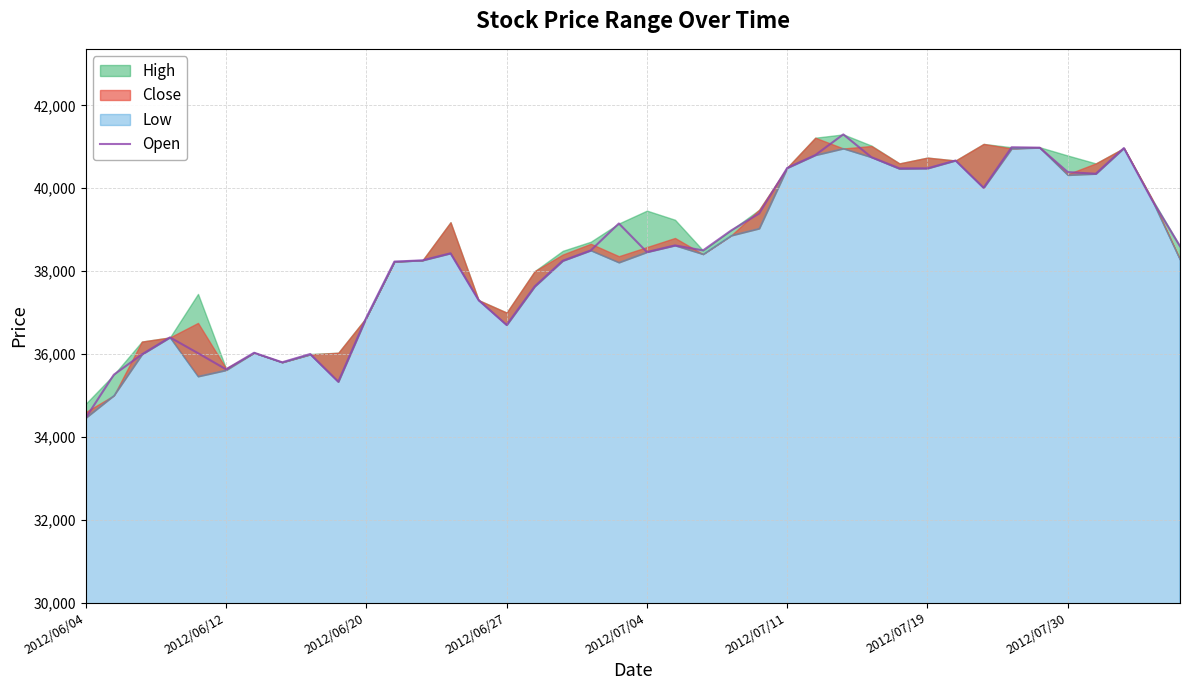

Which has a higher value, 2012/06/20 or 2012/07/11?

2012/07/11